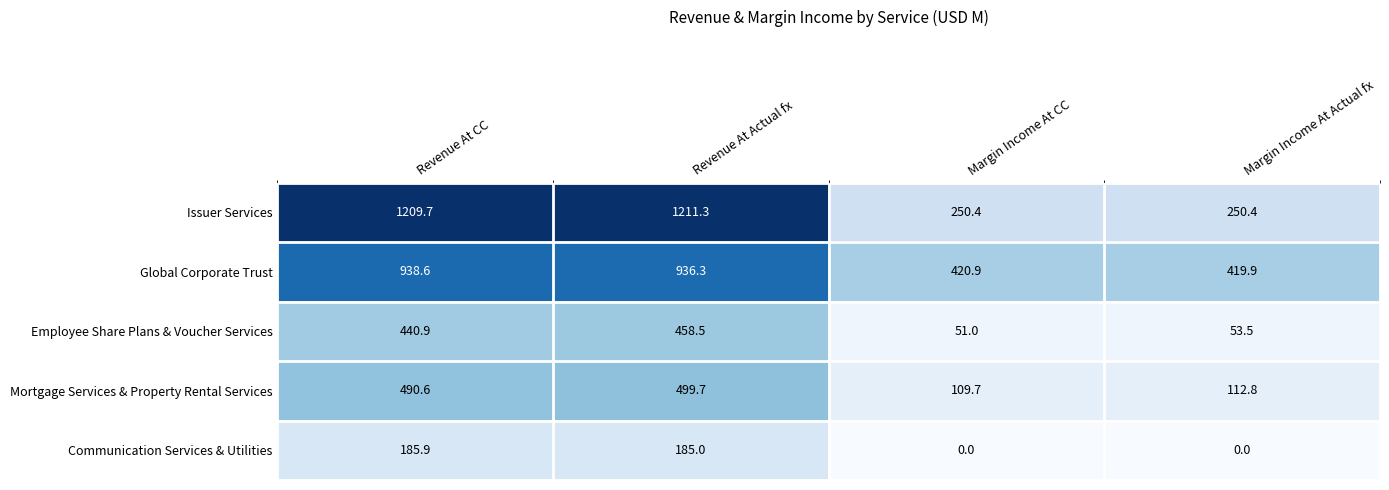

Reading left to right, what are all the values shown in this chart?

Issuer Services: Revenue At CC=1209.7	Revenue At Actual fx=1211.3	Margin Income At CC=250.4	Margin Income At Actual fx=250.4
Global Corporate Trust: Revenue At CC=938.6	Revenue At Actual fx=936.3	Margin Income At CC=420.9	Margin Income At Actual fx=419.9
Employee Share Plans & Voucher Services: Revenue At CC=440.9	Revenue At Actual fx=458.5	Margin Income At CC=51.0	Margin Income At Actual fx=53.5
Mortgage Services & Property Rental Services: Revenue At CC=490.6	Revenue At Actual fx=499.7	Margin Income At CC=109.7	Margin Income At Actual fx=112.8
Communication Services & Utilities: Revenue At CC=185.9	Revenue At Actual fx=185.0	Margin Income At CC=0.0	Margin Income At Actual fx=0.0